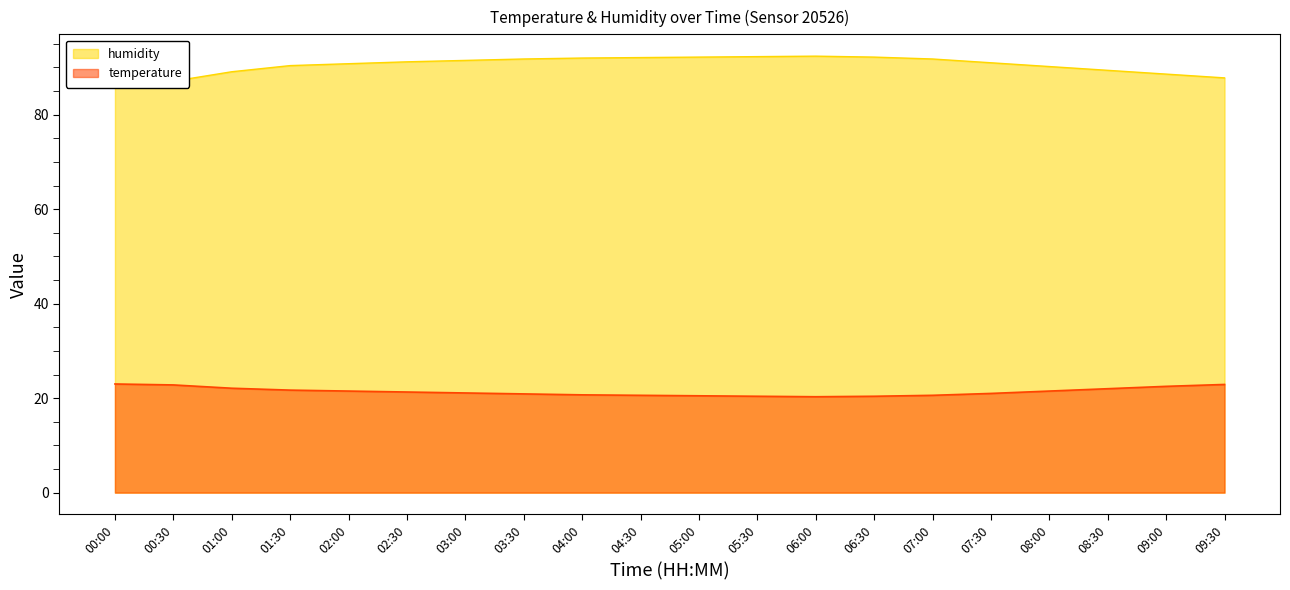

True or false: humidity and temperature intersect in this chart.

False